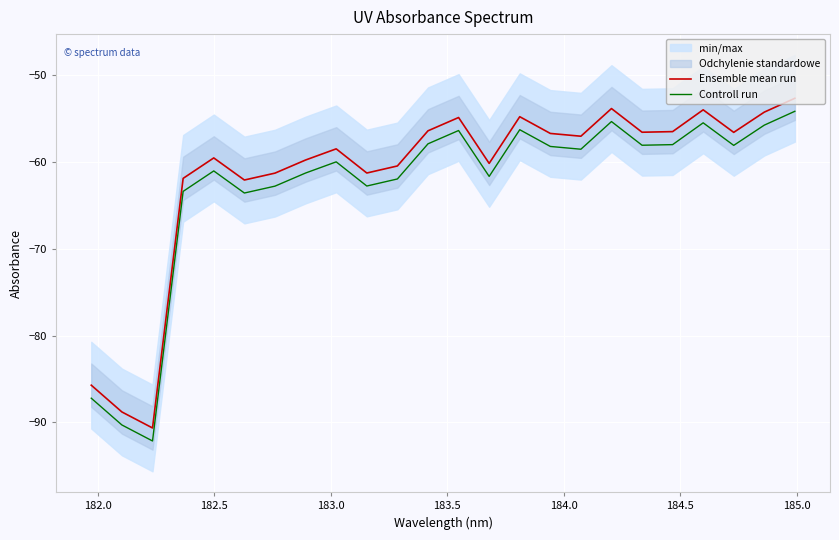

True or false: Ensemble mean run and Controll run intersect in this chart.

False